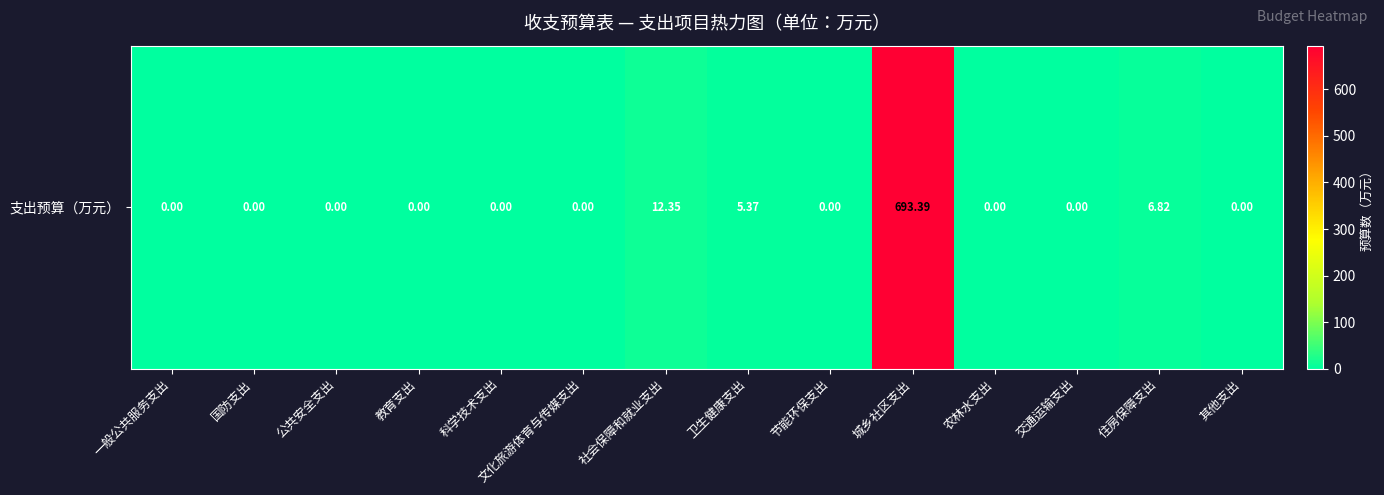

Rank the categories by value from highest to lowest.

城乡社区支出, 社会保障和就业支出, 住房保障支出, 卫生健康支出, 一般公共服务支出, 国防支出, 公共安全支出, 教育支出, 科学技术支出, 文化旅游体育与传媒支出, 节能环保支出, 农林水支出, 交通运输支出, 其他支出